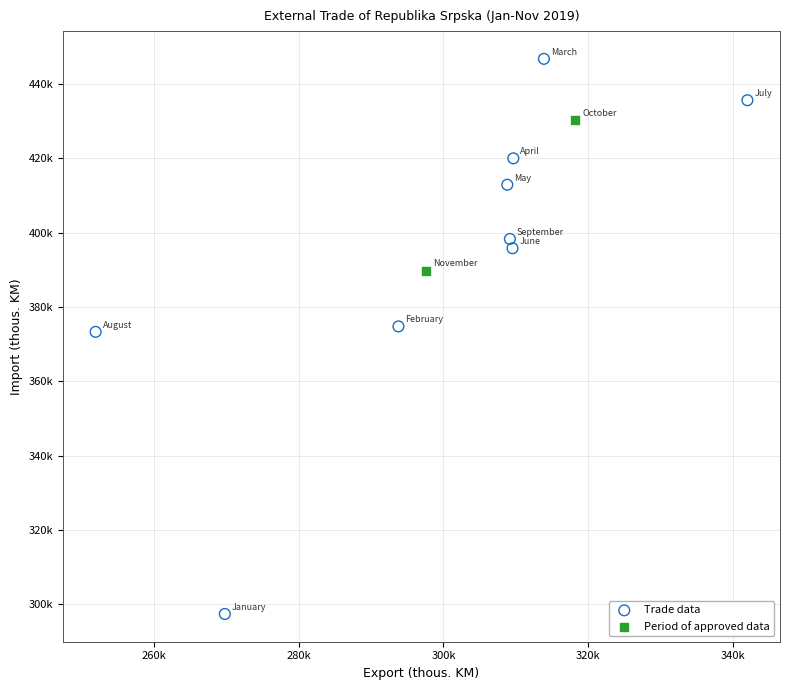

What are all the series names shown in the legend?

Trade data, Period of approved data